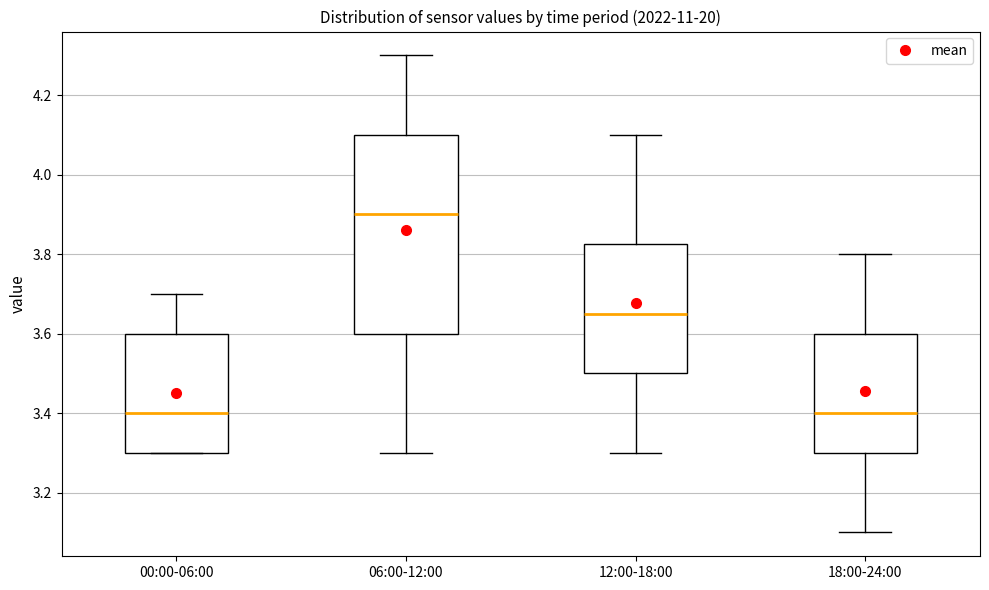

Reading left to right, read every box against the y-axis: the position of its median line, the range the box covers, and the ends of its whiskers. The values are not printed on the chart, so give them approximately, as read against the axis.

00:00-06:00: median 3.40, box 3.30 to 3.60, whiskers 3.30 to 3.70
06:00-12:00: median 3.90, box 3.60 to 4.10, whiskers 3.30 to 4.30
12:00-18:00: median 3.66, box 3.50 to 3.82, whiskers 3.30 to 4.10
18:00-24:00: median 3.40, box 3.30 to 3.60, whiskers 3.10 to 3.80